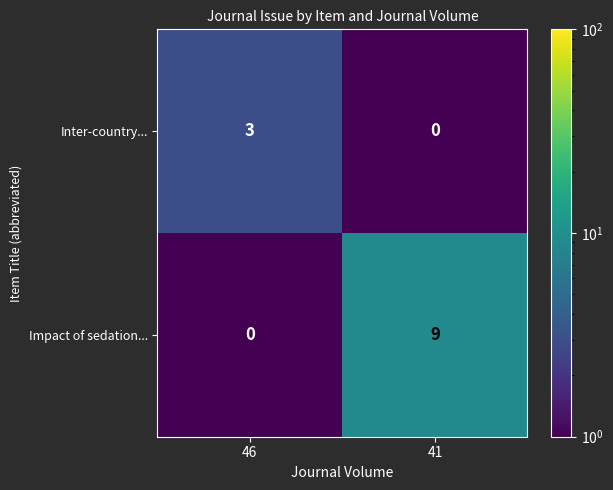

What is the difference between the Impact of sedation... values at 41 and 46?

9